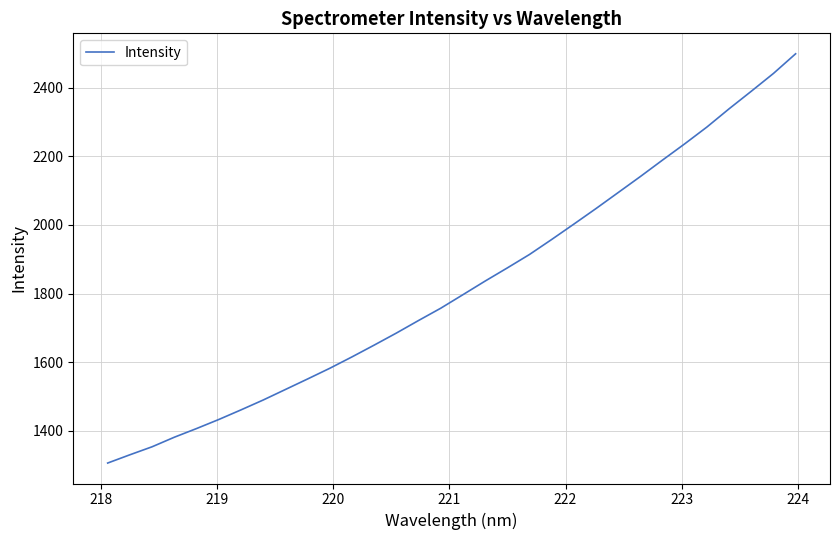

What is the difference between the maximum and minimum values?

1193.2